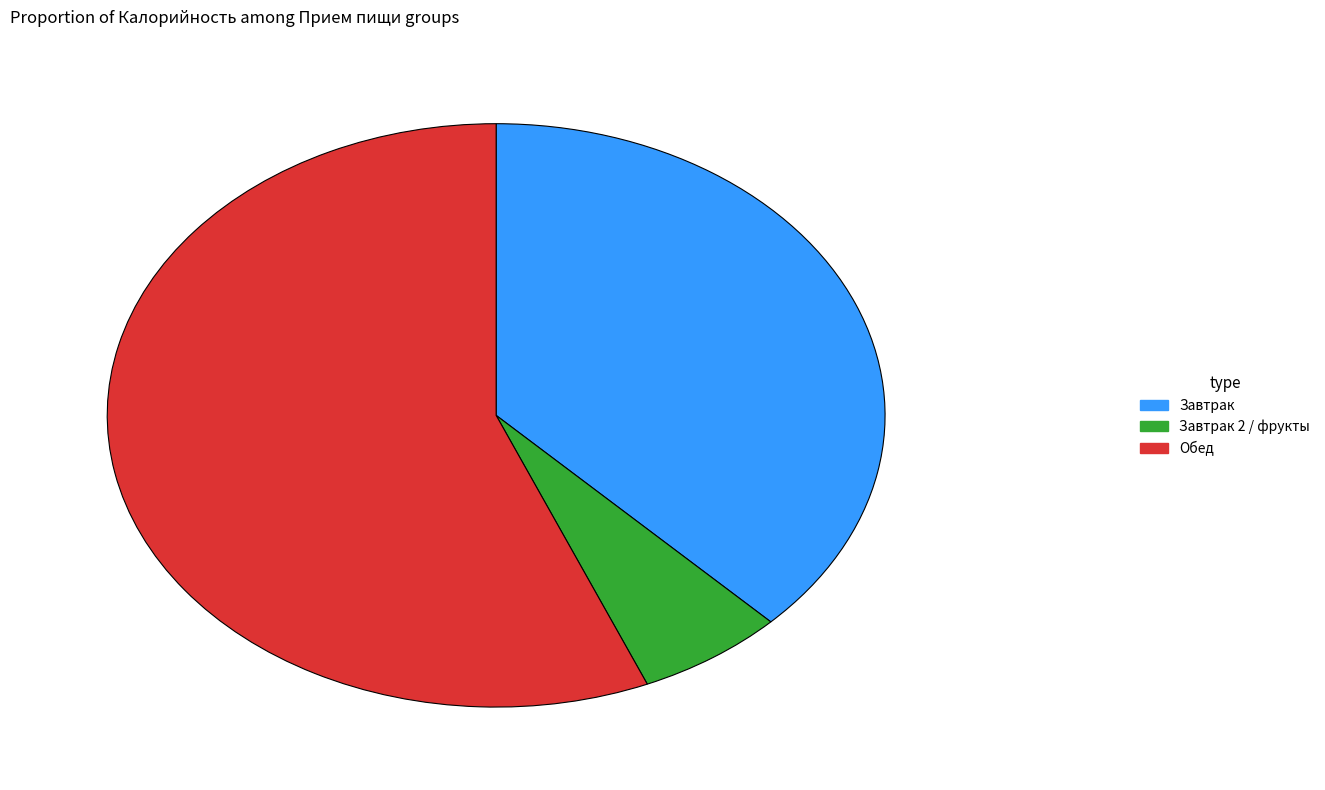

Rank the categories by value from lowest to highest.

Завтрак 2 / фрукты, Завтрак, Обед